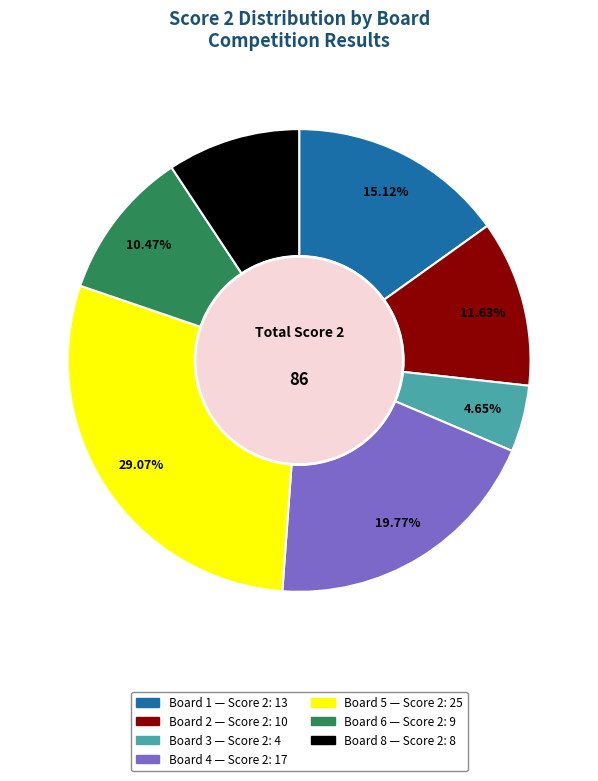

Does any single category account for the majority?

No